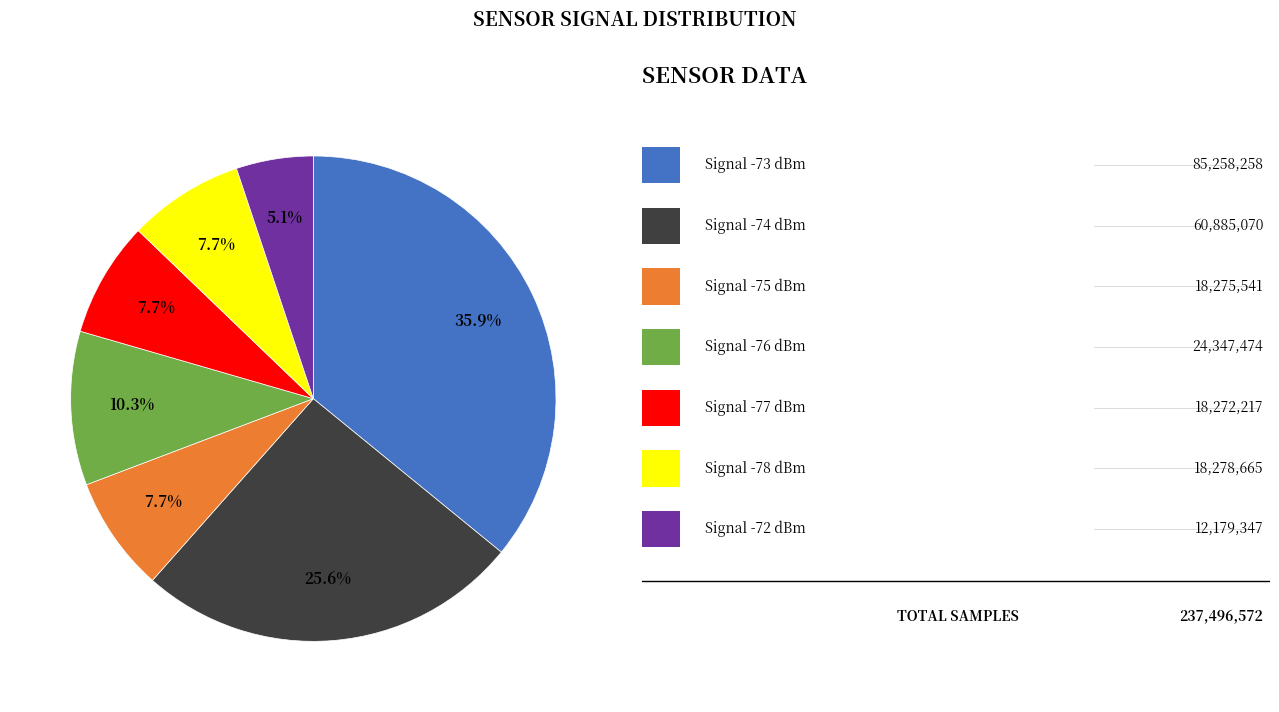

Is there a majority slice in this chart?

No